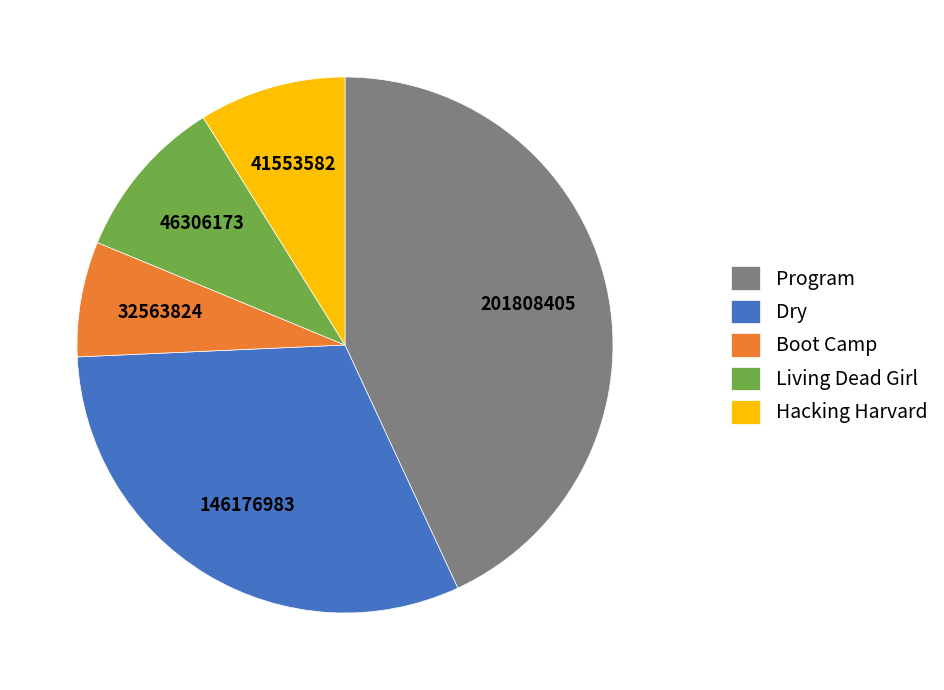

Does Program account for over 50% of the chart?

No